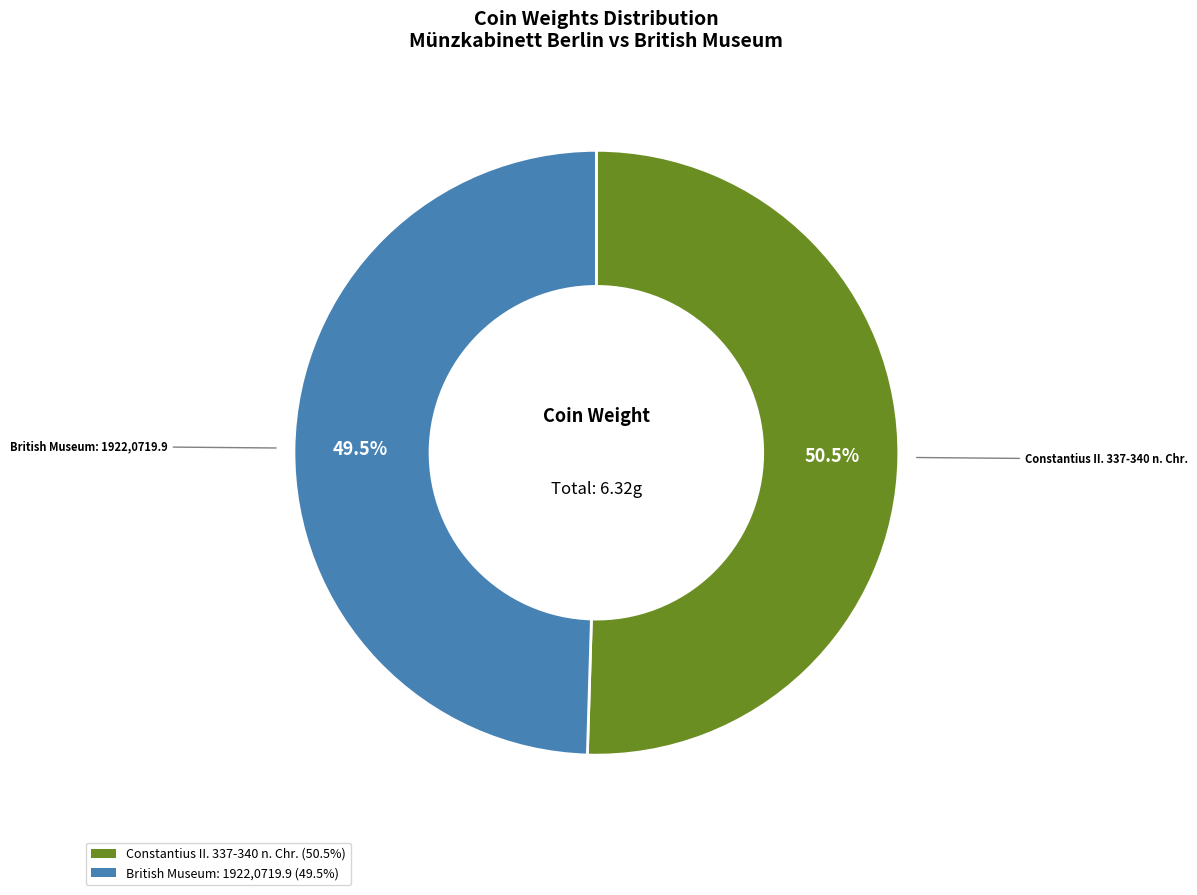

Approximately how many times larger is the value at British Museum: 1922,0719.9 compared to Constantius II. 337-340 n. Chr.?

1.0